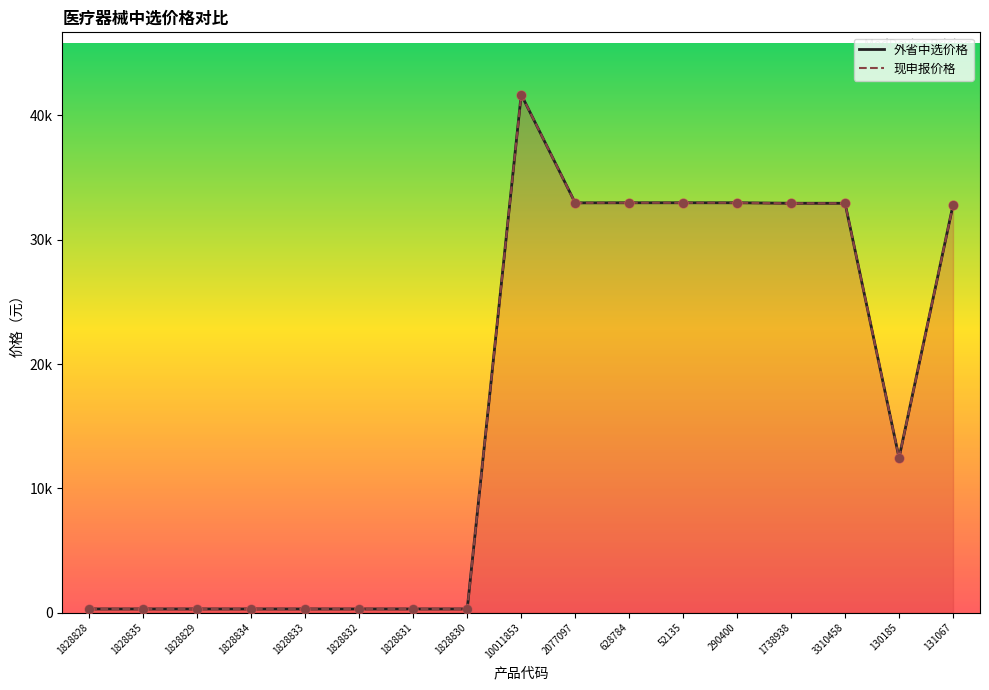

What are all the series names shown in the legend?

外省中选价格, 现申报价格